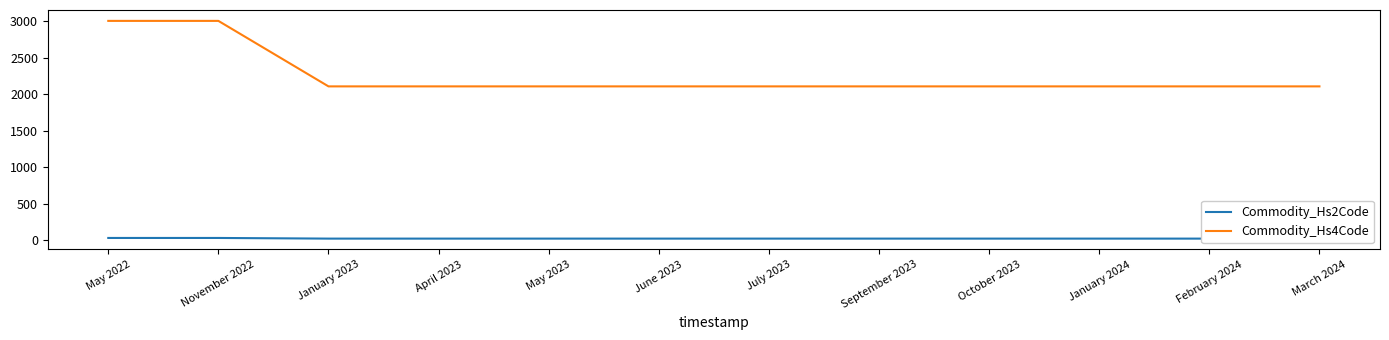

Between November 2022 and April 2023, which series saw the biggest shift?

Commodity_Hs4Code